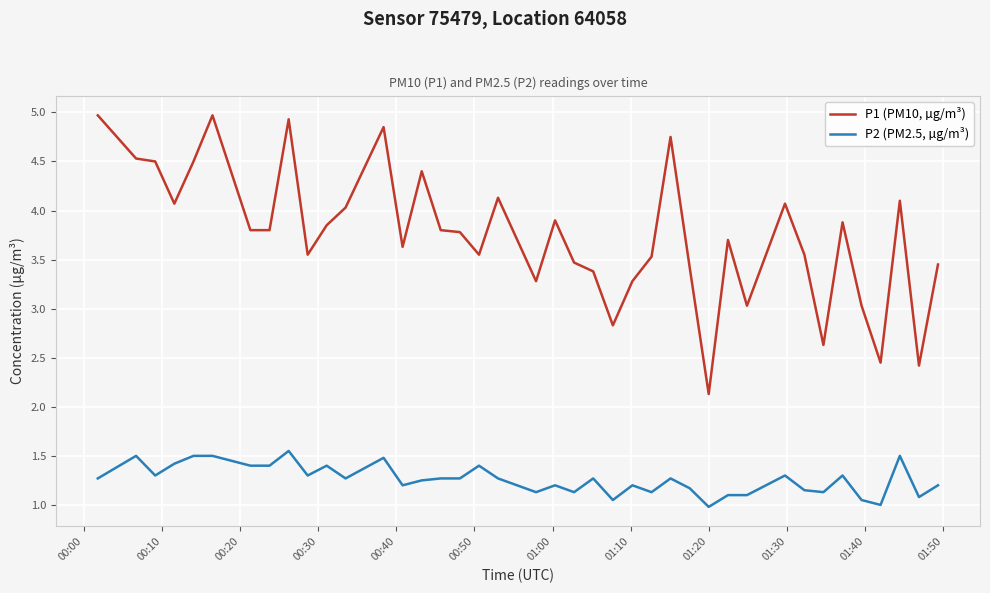

True or false: P2 (PM2.5, µg/m³) and P1 (PM10, µg/m³) intersect in this chart.

False